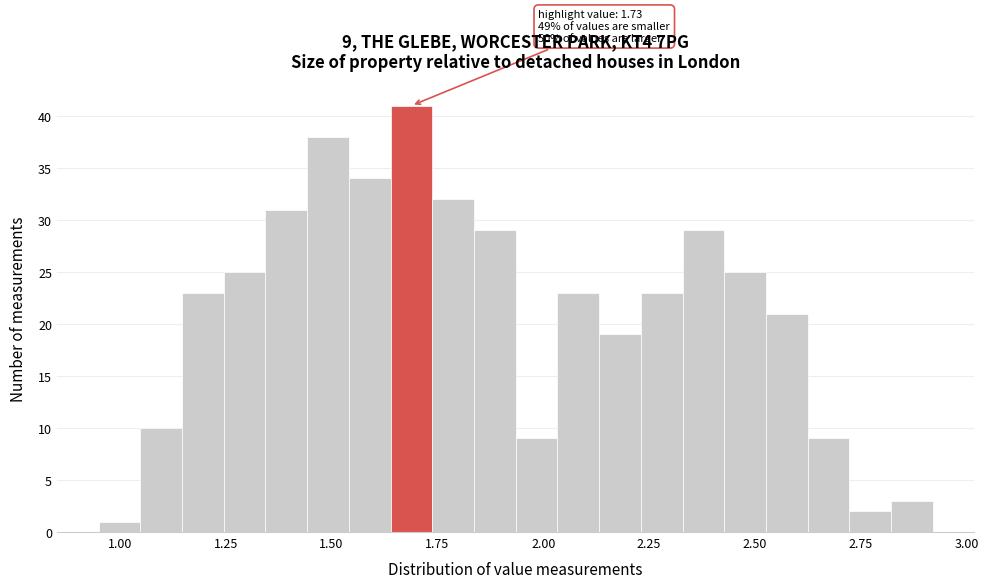

Around what value on the x-axis is the tallest bar? Give the approximate position of its centre, as read against the axis.

1.70